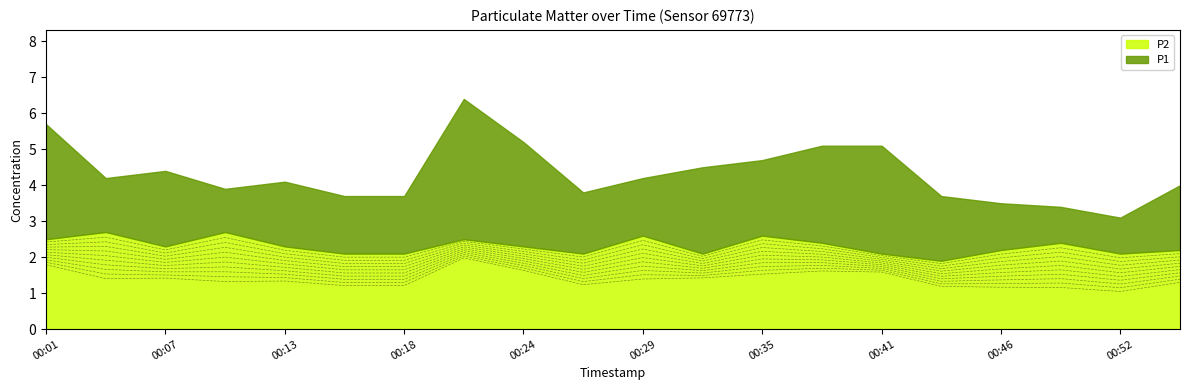

At which label does P1 reach its minimum?

00:52